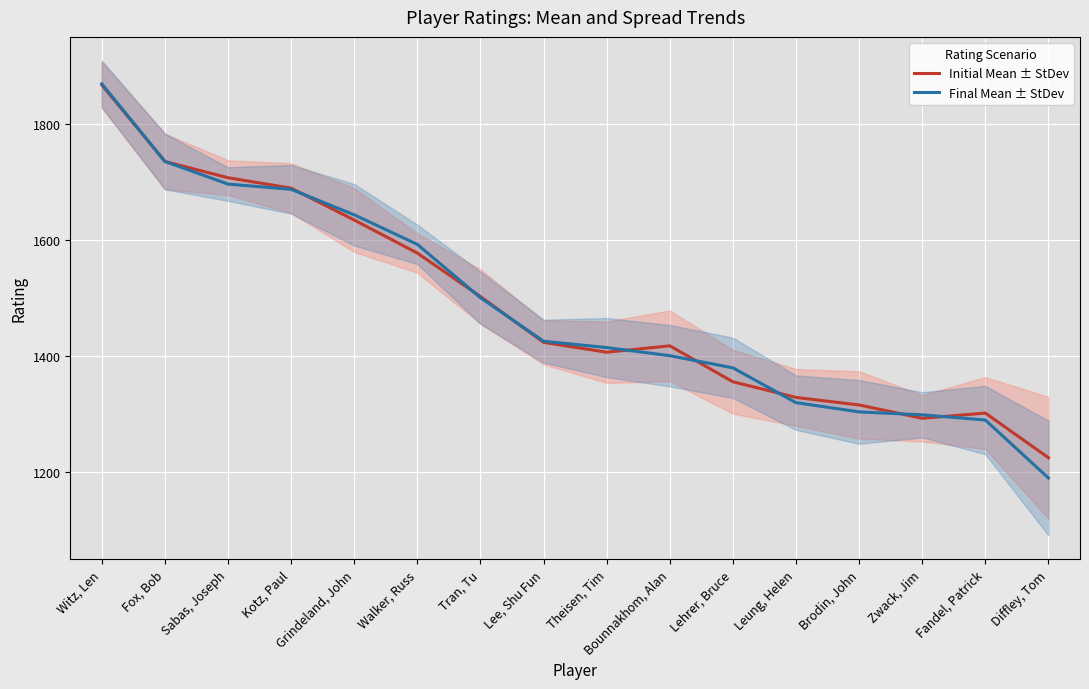

Which series has the largest range (max minus min)?

Final Mean ± StDev